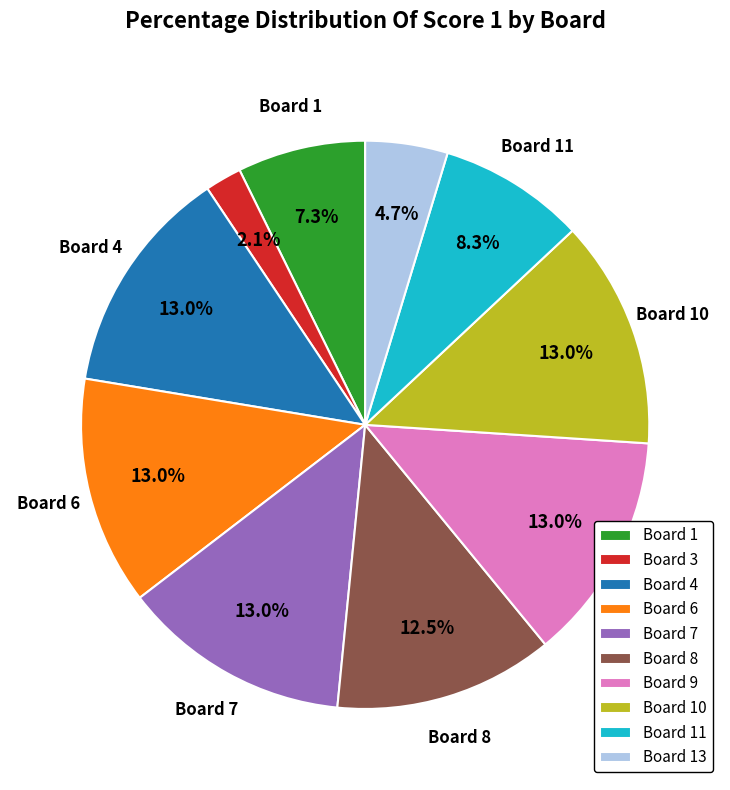

How much of the chart is everything except Board 9?

87.0%